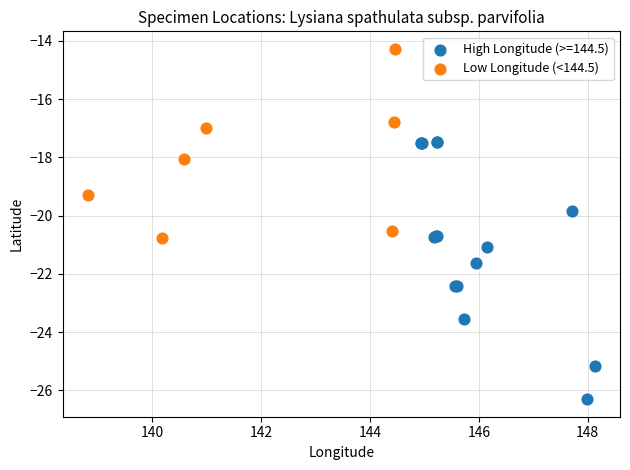

Which series has the widest spread of Y values?

High Longitude (>=144.5)